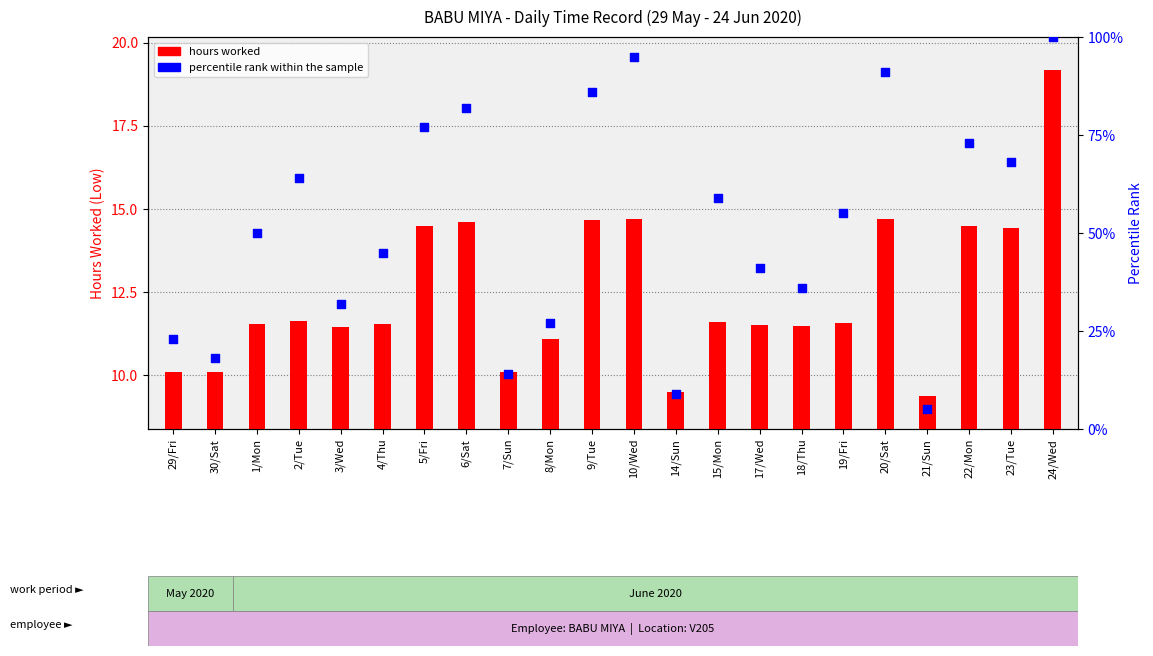

Which series has the widest spread of Y values?

percentile rank within the sample